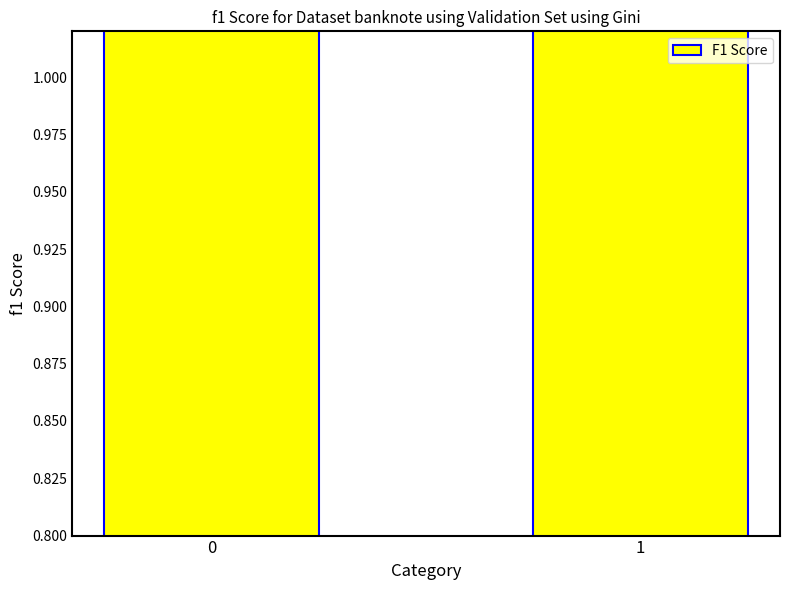

Reading right to left, list all the values displayed in this chart.

1=1.2	0=1.4